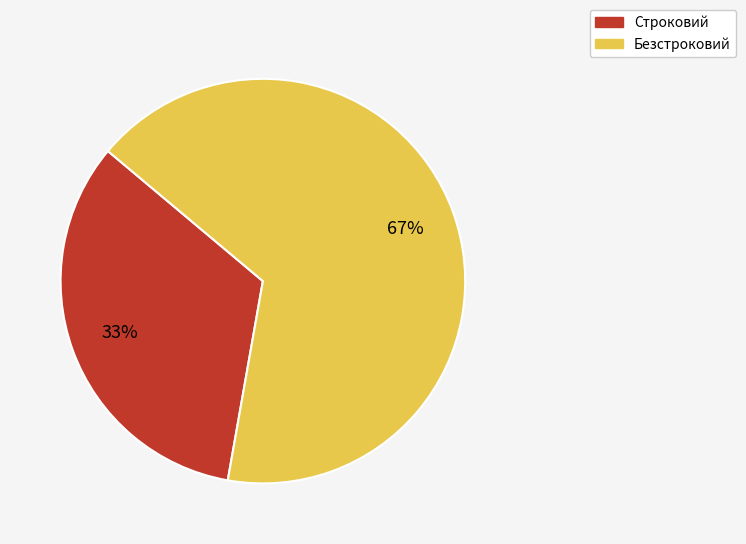

How many segments does this pie chart have?

2